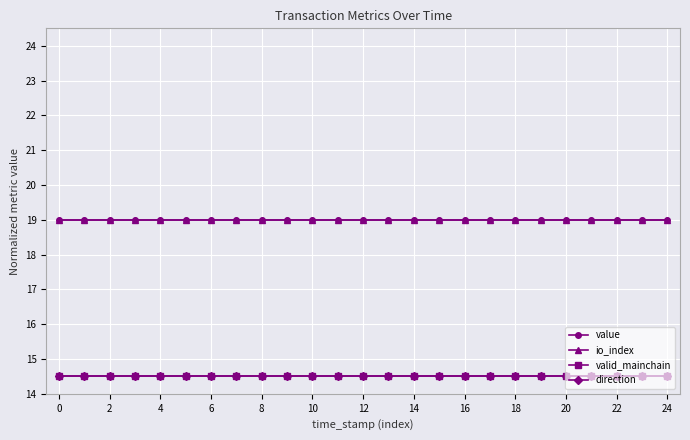

Does the chart have visible grid lines?

Yes